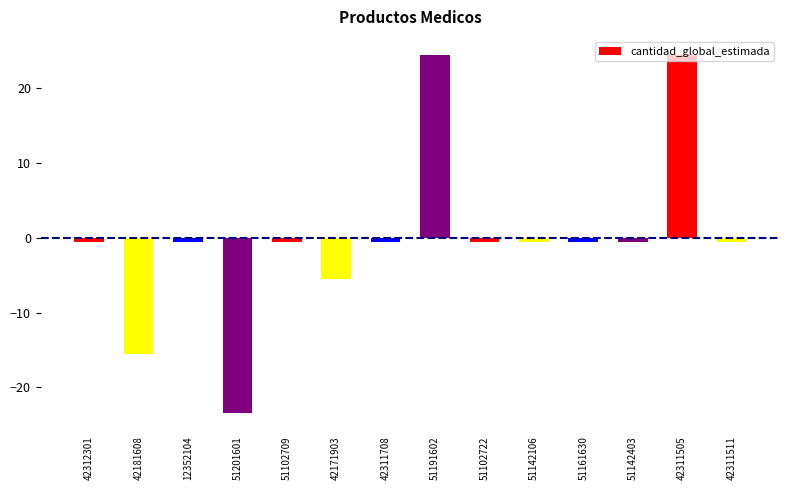

How many values are below 0?

12